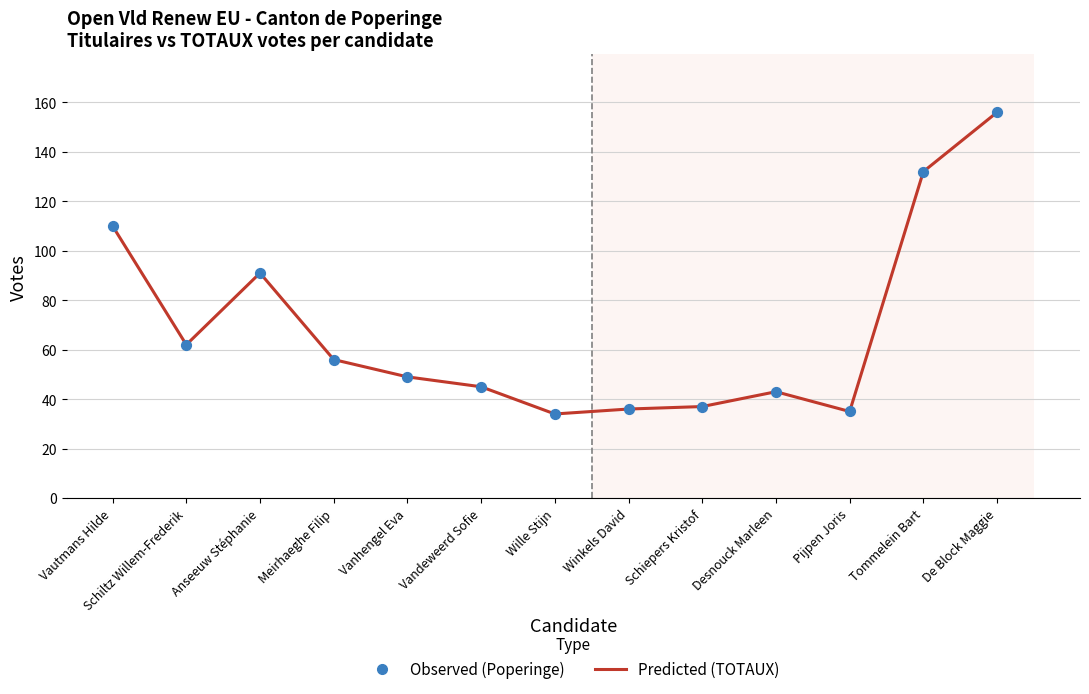

Which has a higher value, Vandeweerd Sofie or Winkels David?

Vandeweerd Sofie